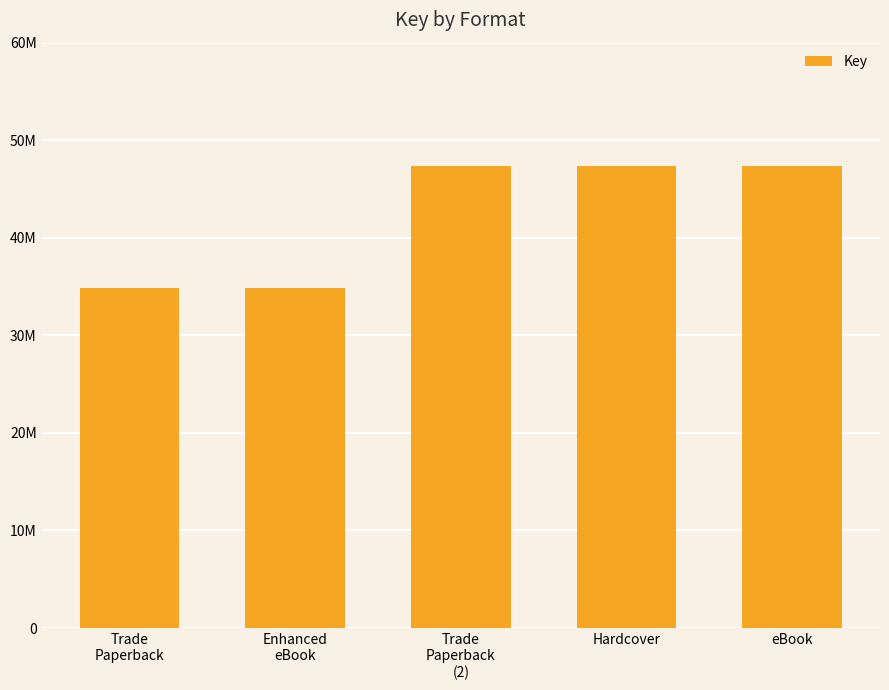

What position from the right is Hardcover?

2